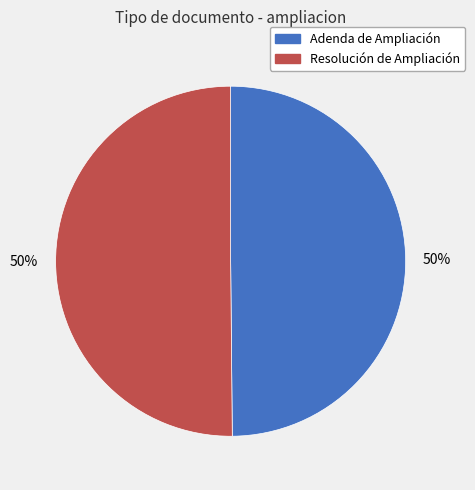

What is the ratio of the value at Resolución de Ampliación to the value at Adenda de Ampliación?

1.0